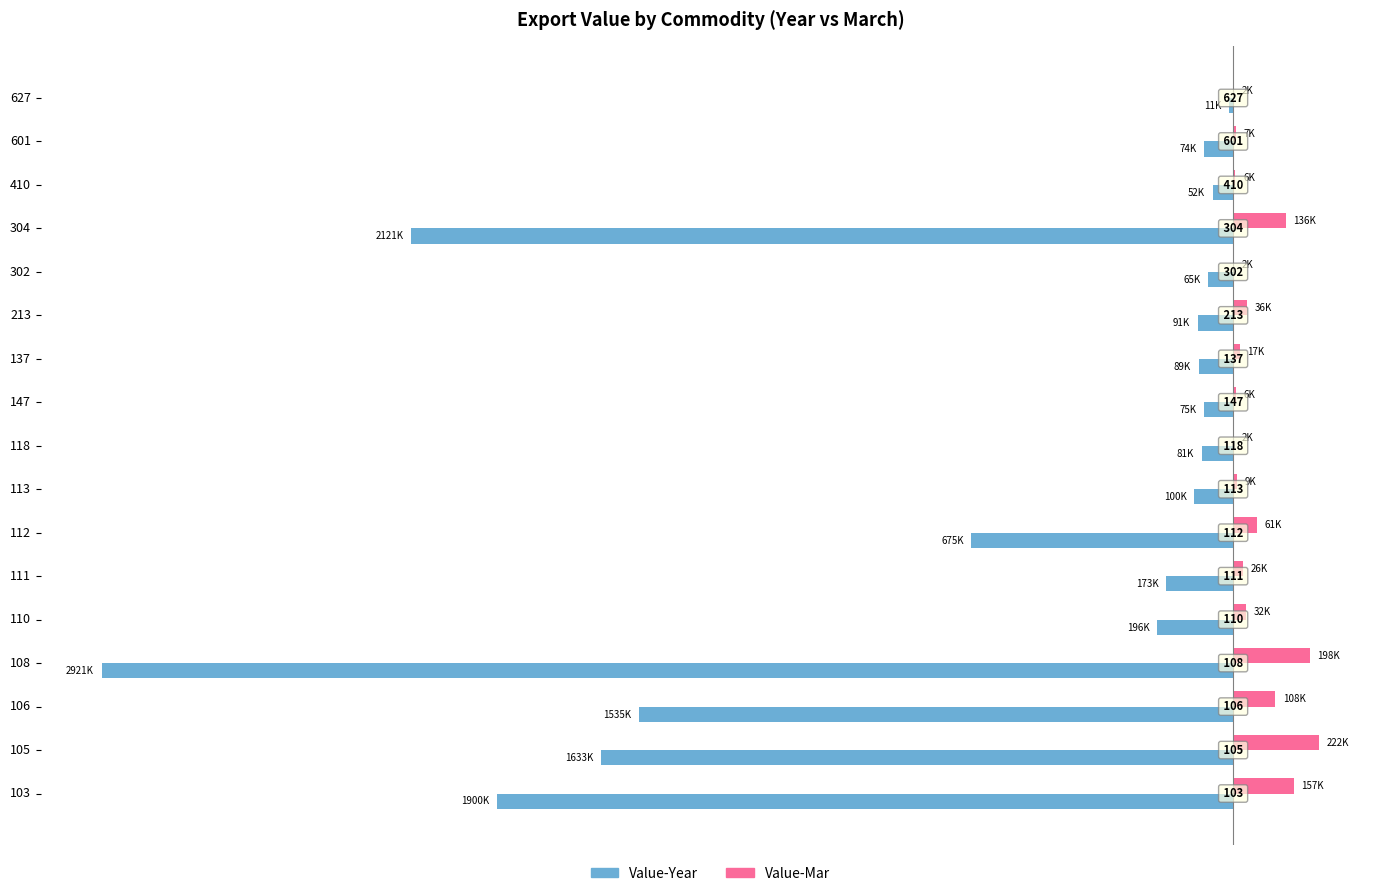

What is the difference between the maximum and minimum values in the Value-Mar series?

220503